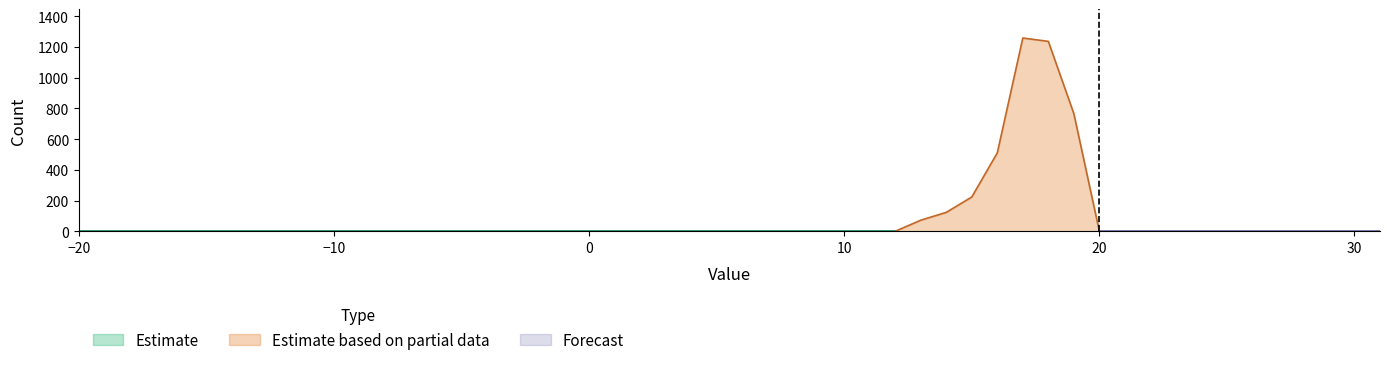

Which category has the lowest value across all series?

-20.0